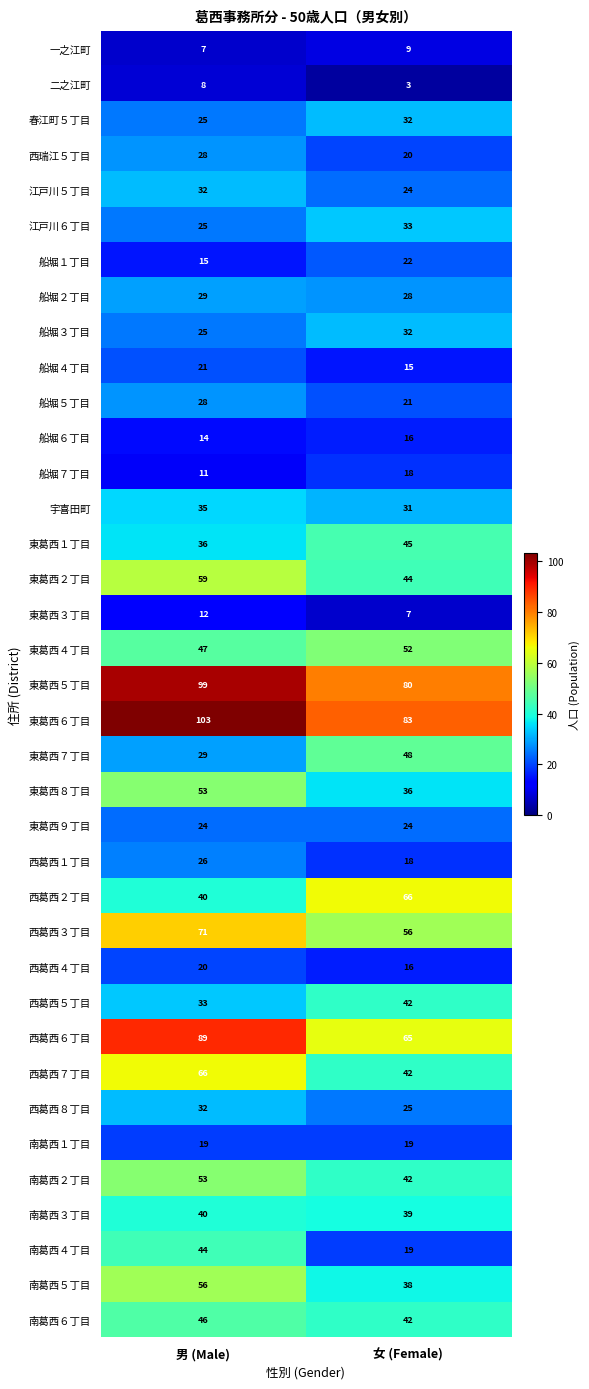

What is the difference between the 東葛西６丁目 values at 男 (Male) and 女 (Female)?

20